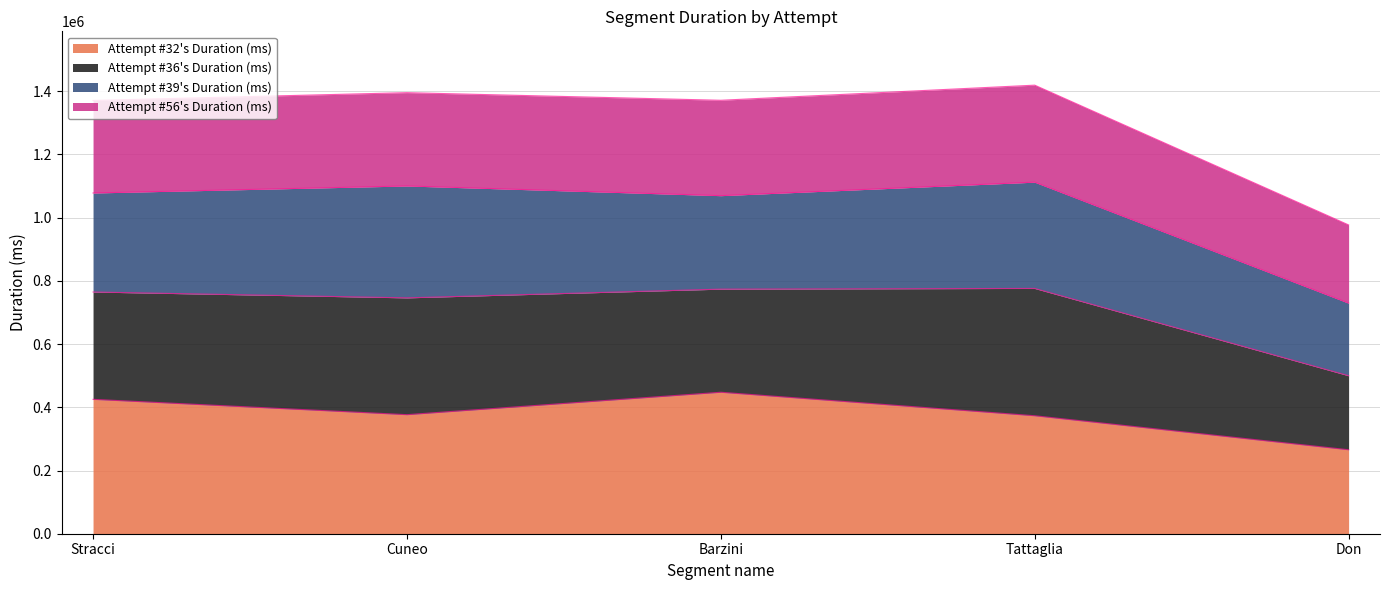

What is the label of the 1st point from the right?

Don